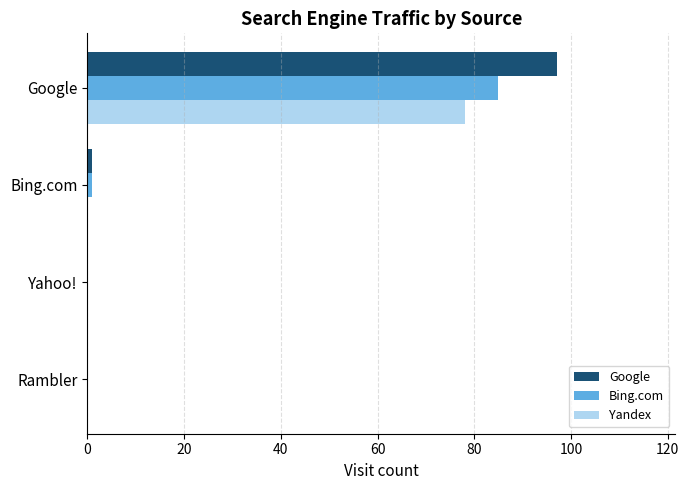

Between Yahoo! and Google, which series saw the biggest shift?

Google